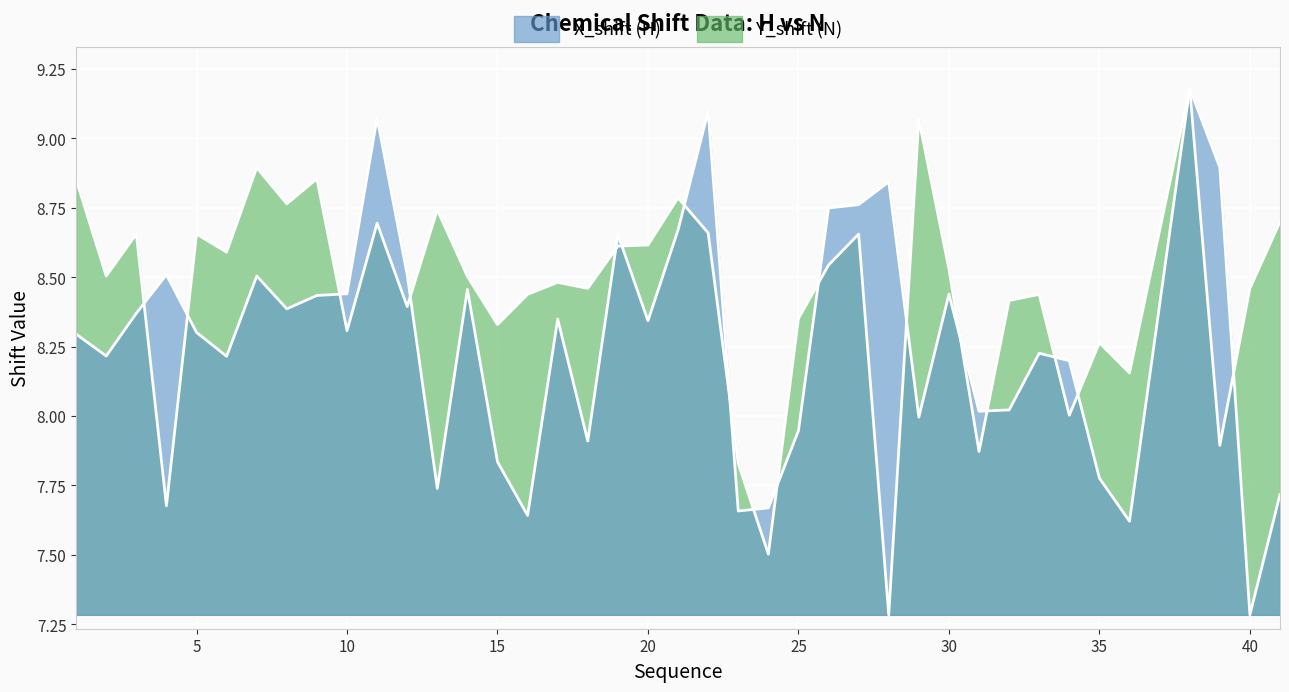

At how many categories does at least one series exceed 8?

38